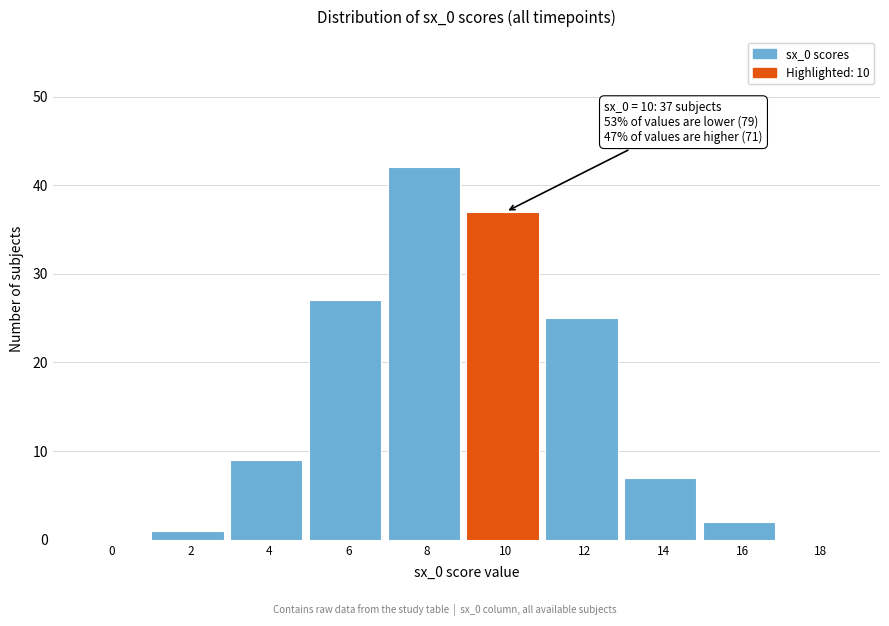

Reading left to right, list all the values displayed in this chart.

0=0	2=1	4=9	6=27	8=42	10=37	12=25	14=7	16=2	18=0